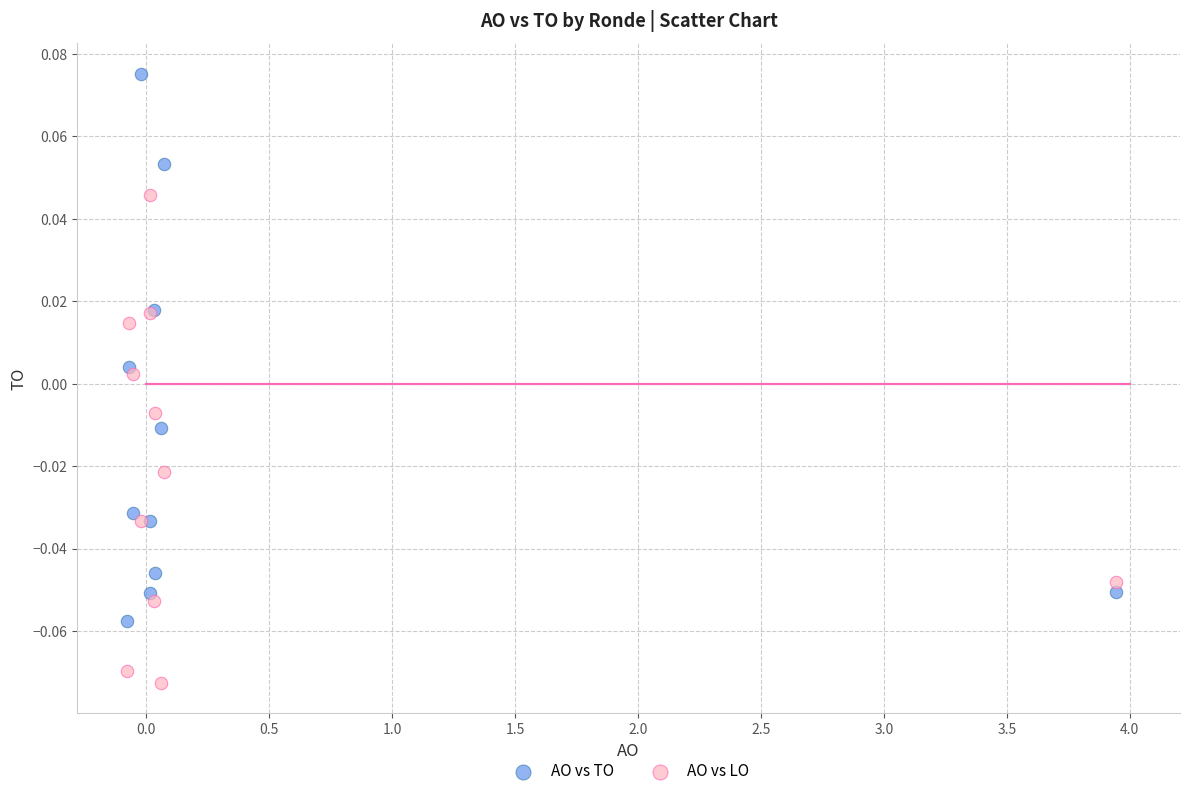

What are all the series names shown in the legend?

AO vs TO, AO vs LO